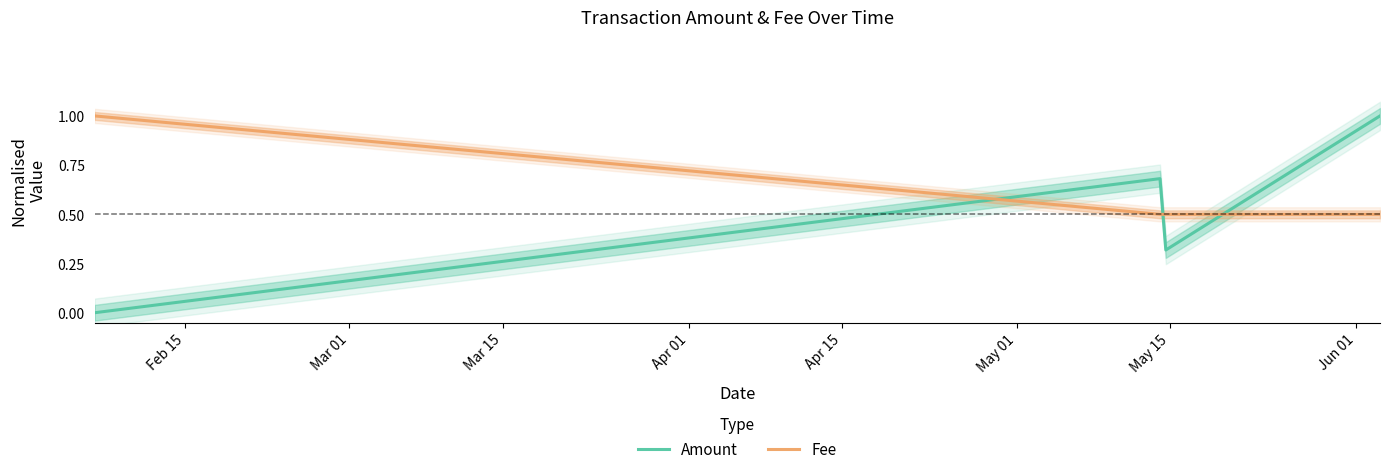

How many lines are shown in the chart?

2